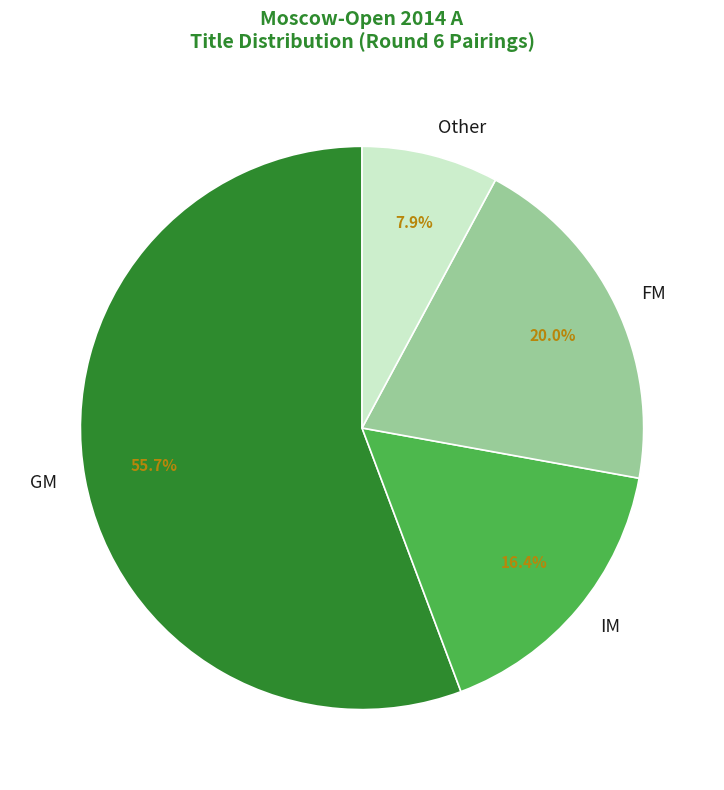

What percentage is NOT represented by FM?

80.0%